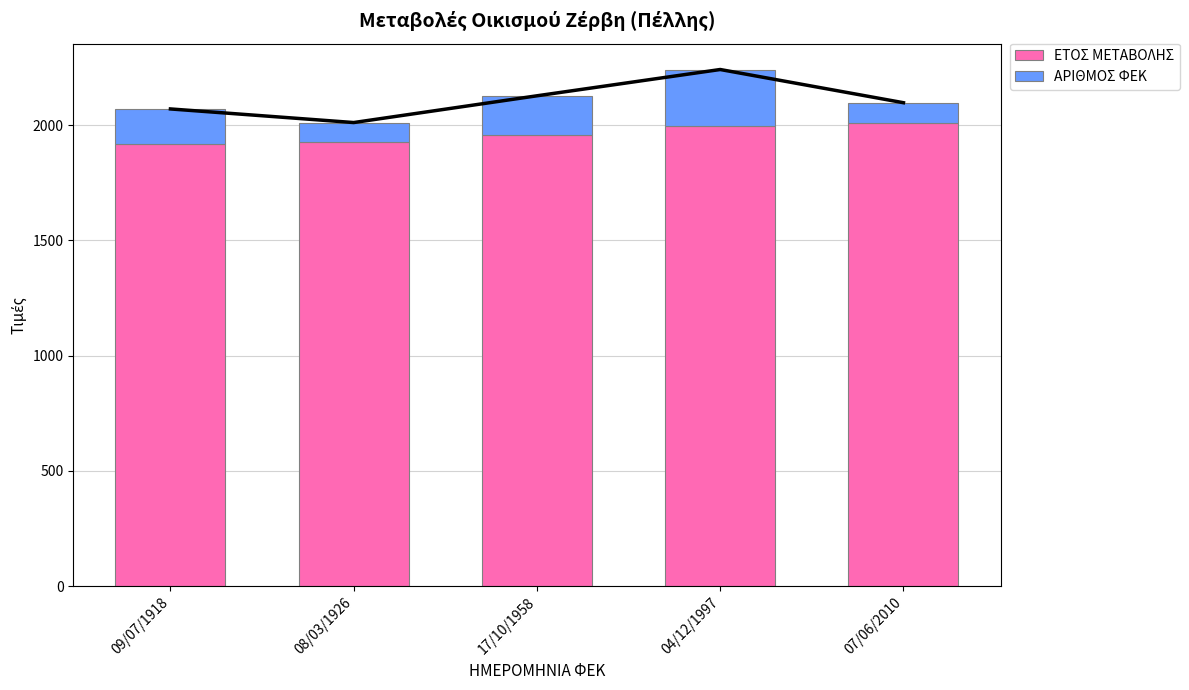

What are all the series names shown in the legend?

ΕΤΟΣ ΜΕΤΑΒΟΛΗΣ, ΑΡΙΘΜΟΣ ΦΕΚ